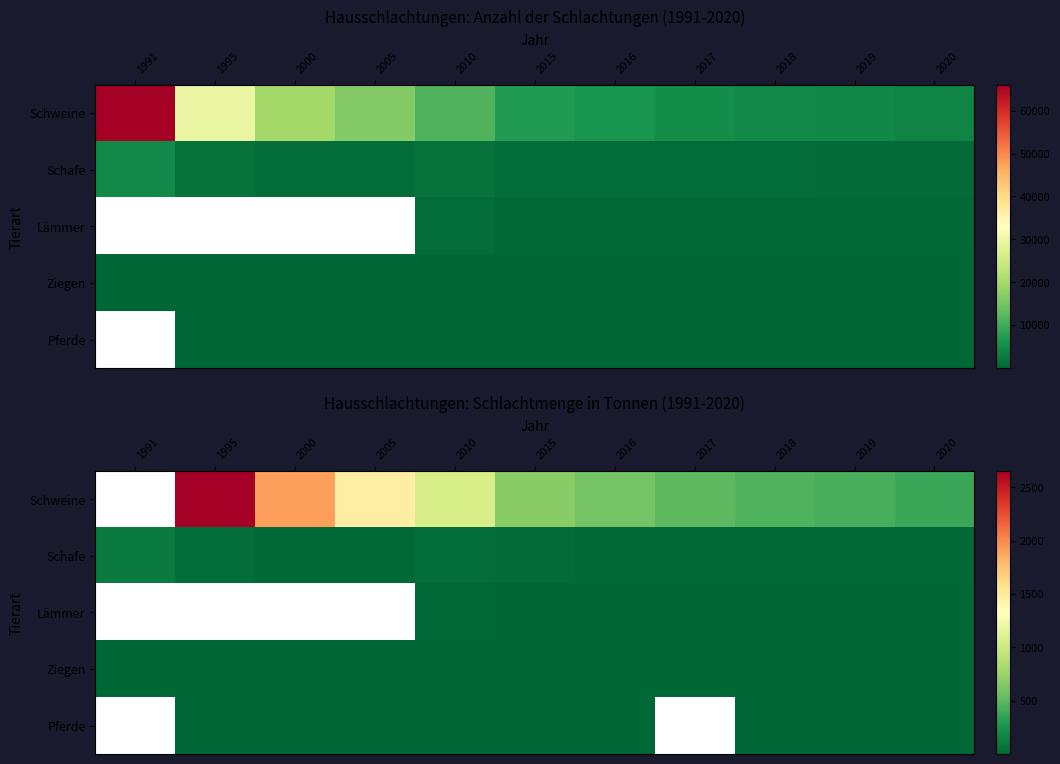

What is the sum of all Schafe values?

329.0